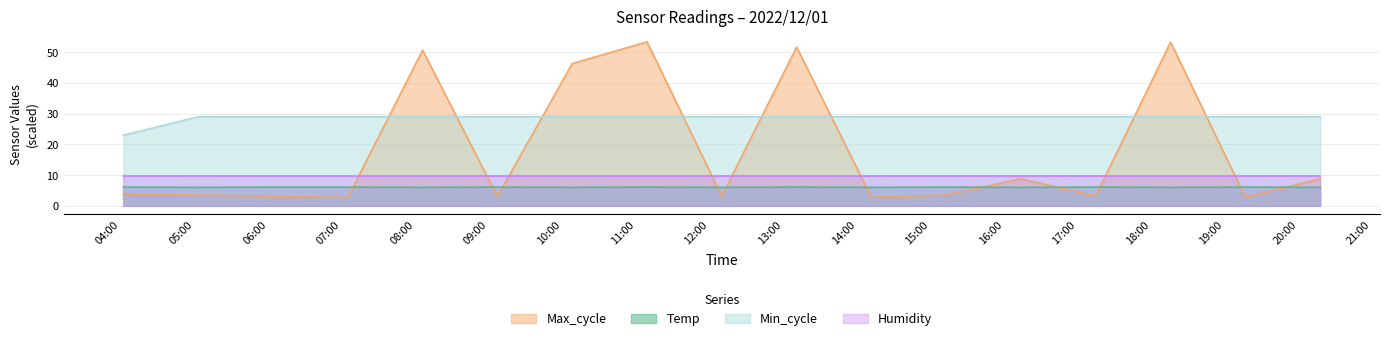

At which category does Temp reach its first local valley?

2022-12-01 05:03